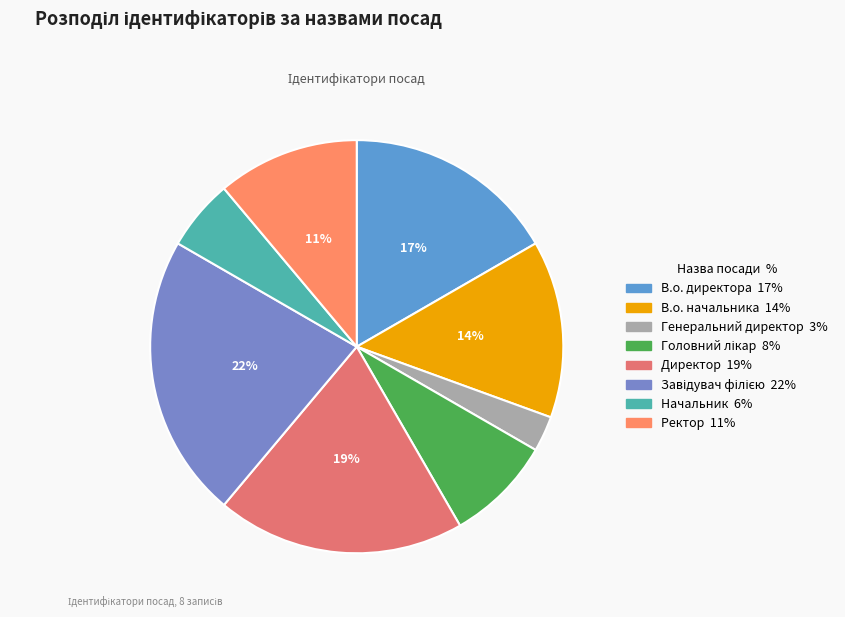

To the nearest percent, what portion does Головний лікар represent?

8%